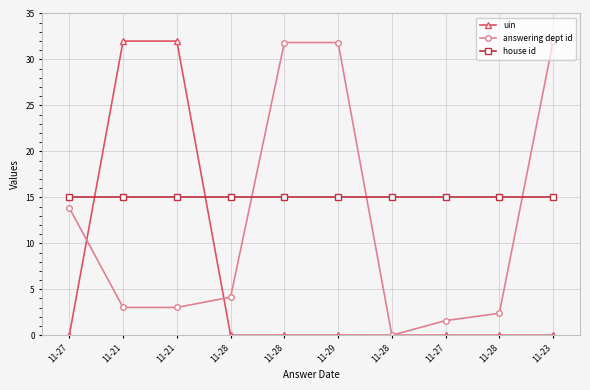

In answering dept id, how many points are lower than both neighbors (excluding endpoints)?

1